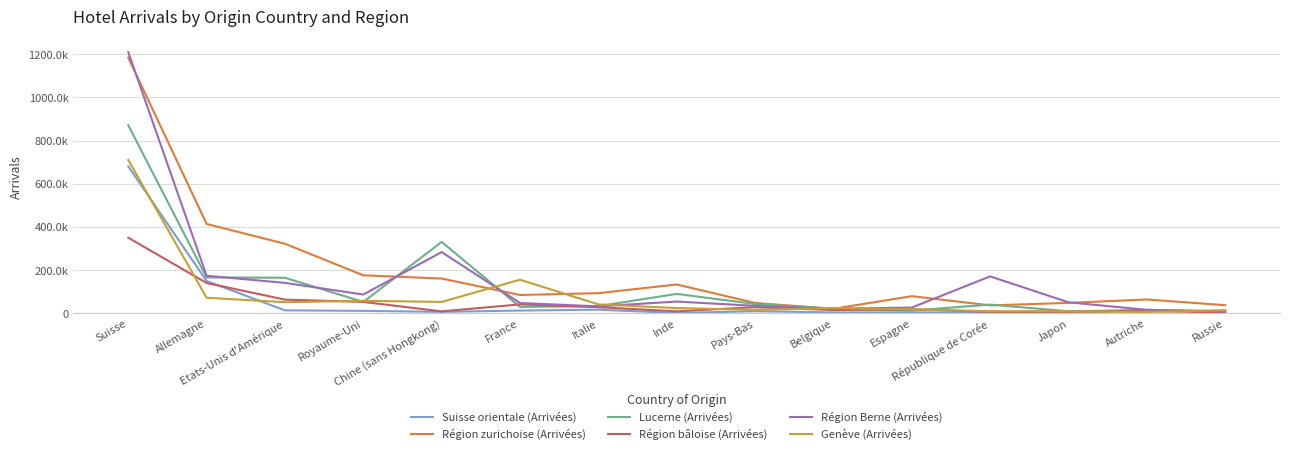

Is this an area chart (filled region under the line)?

No